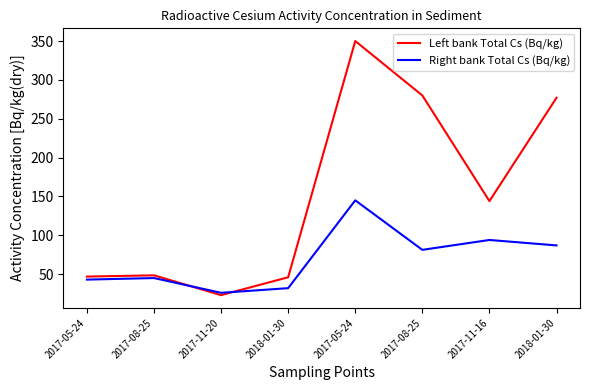

The value of Left bank Total Cs (Bq/kg) at 2017-11-16 is 144.0. True or false?

True